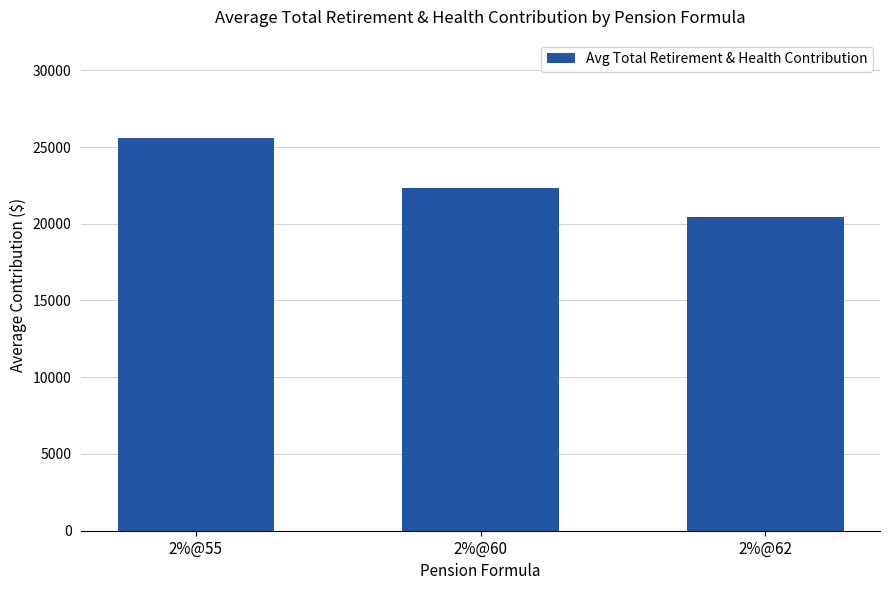

The chart shows a value of 5403 at 2%@62. True or false?

False